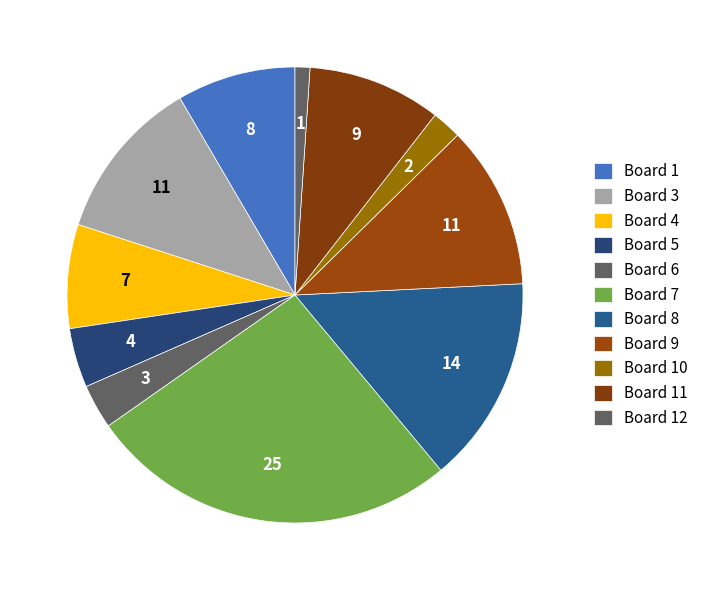

Is it true that Board 4 is 7% of the pie?

True